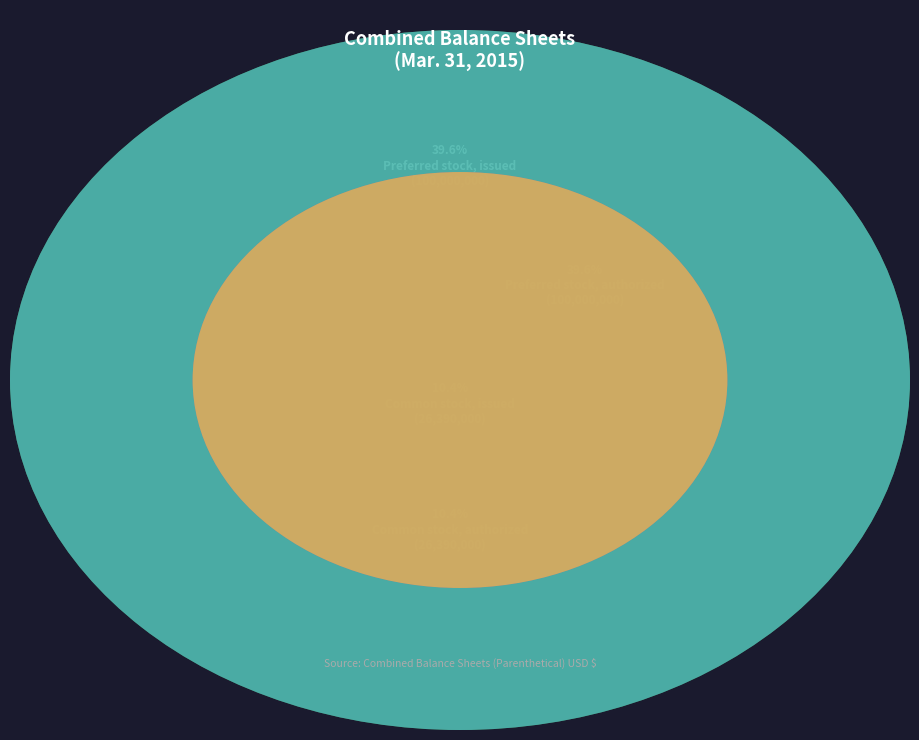

Does Common stock, authorized represent more than half of the total?

No